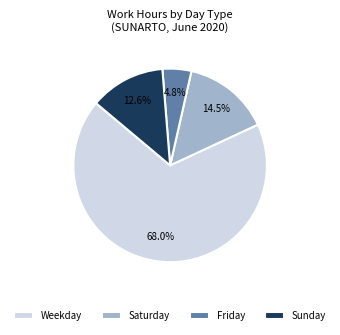

What percentage is NOT represented by Friday?

95.2%